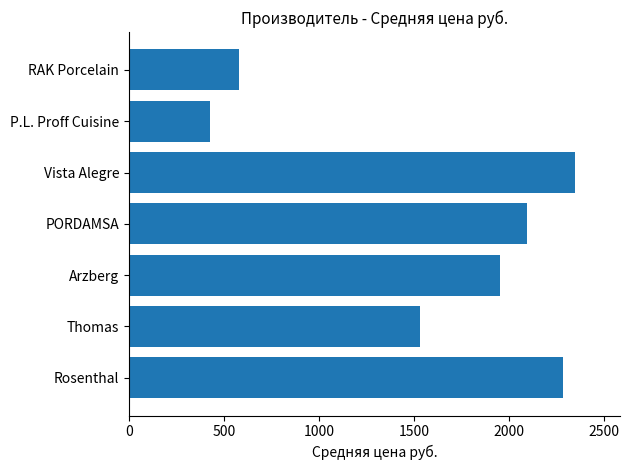

Rank the categories by value from lowest to highest.

P.L. Proff Cuisine, RAK Porcelain, Thomas, Arzberg, PORDAMSA, Rosenthal, Vista Alegre